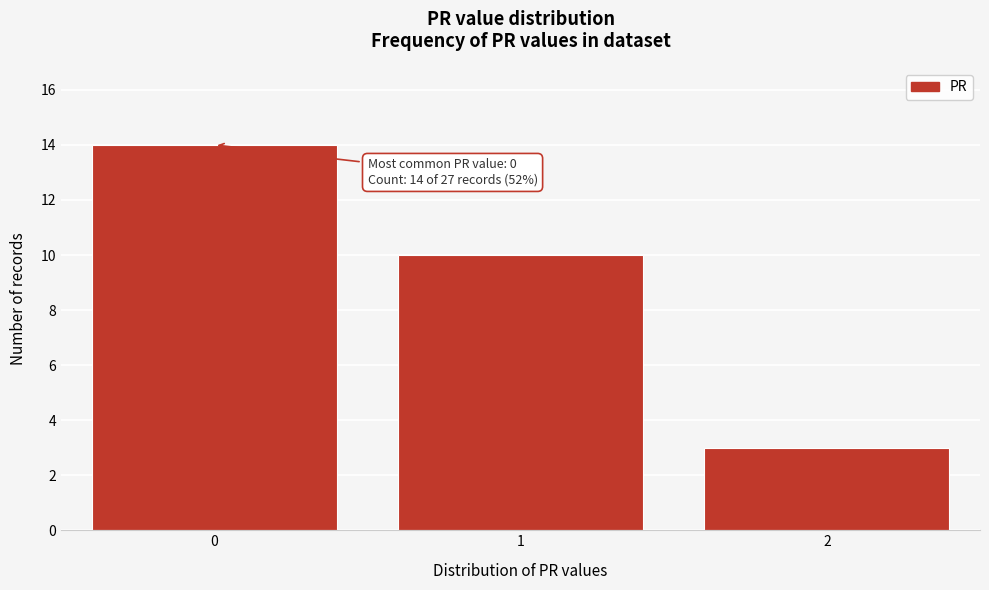

Reading right to left, transcribe all the data shown in this chart.

3	10	14